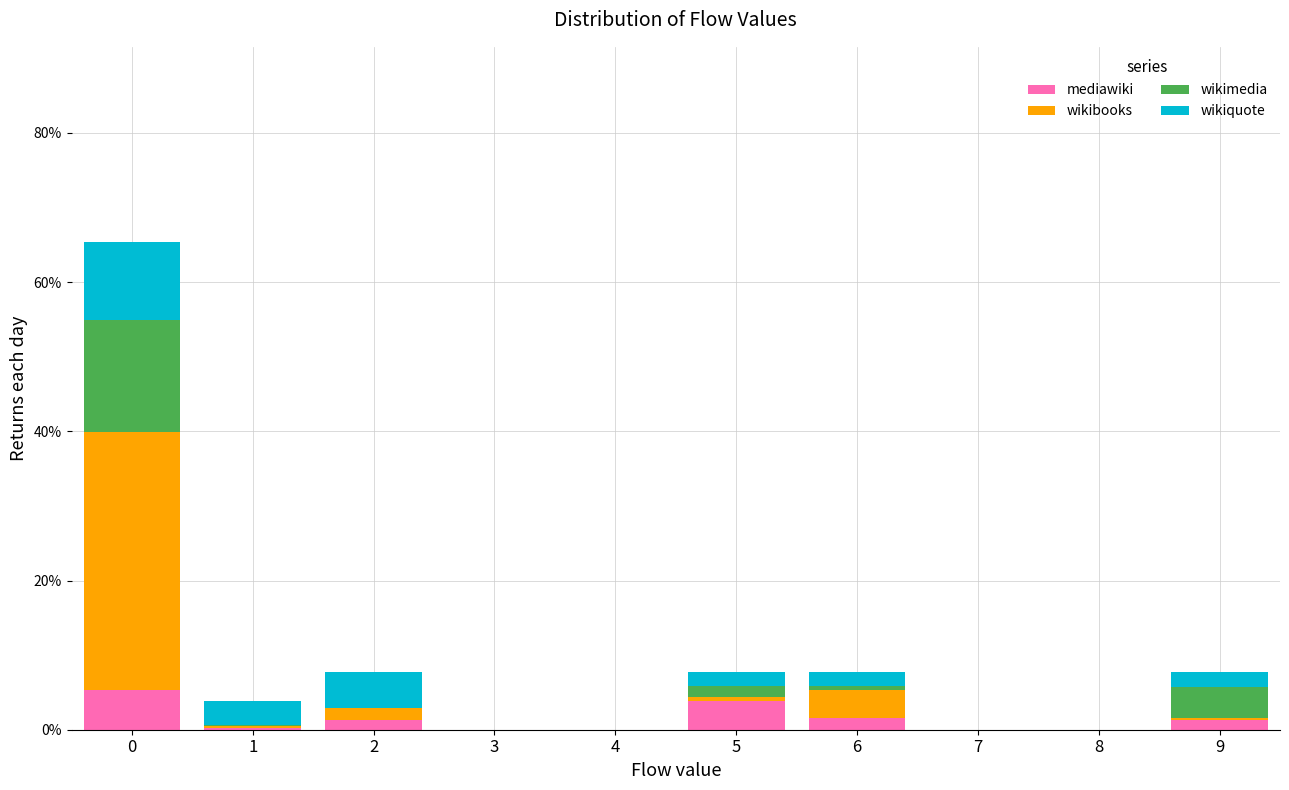

Does the chart contain stacked bars?

Yes